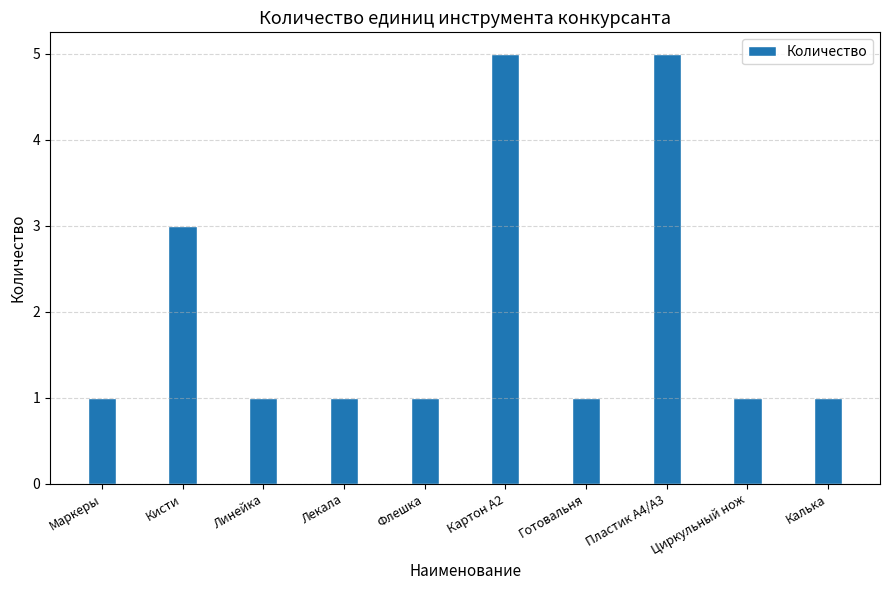

What is the ratio of the value at Маркеры to the value at Лекала?

1.0